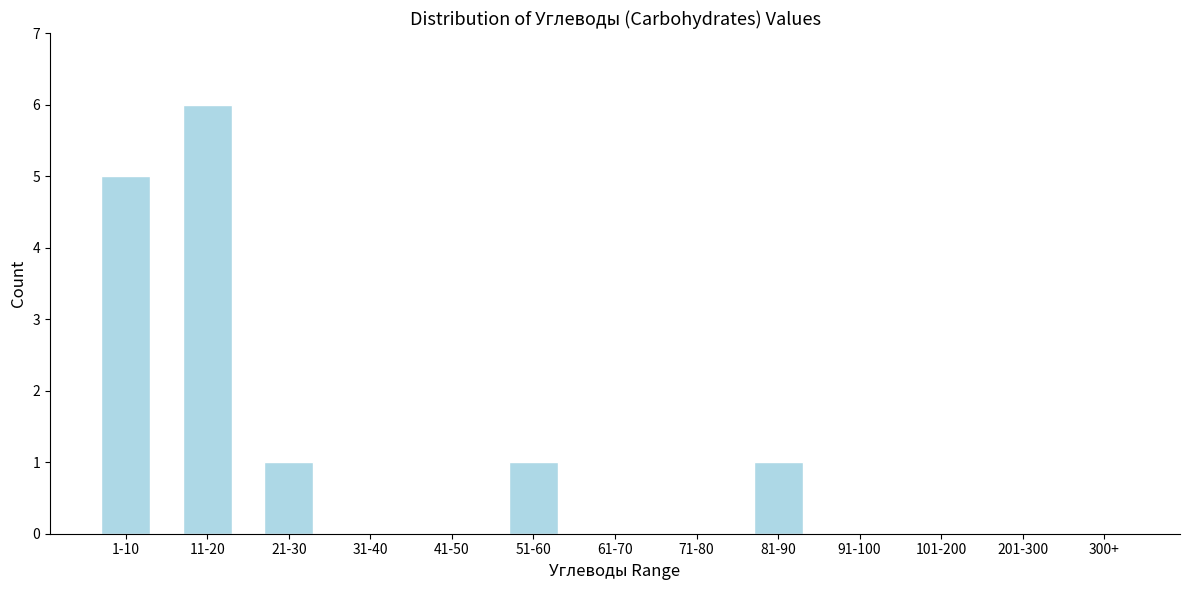

Reading left to right, transcribe all the data shown in this chart.

1-10=5	11-20=6	21-30=1	31-40=0	41-50=0	51-60=1	61-70=0	71-80=0	81-90=1	91-100=0	101-200=0	201-300=0	300+=0